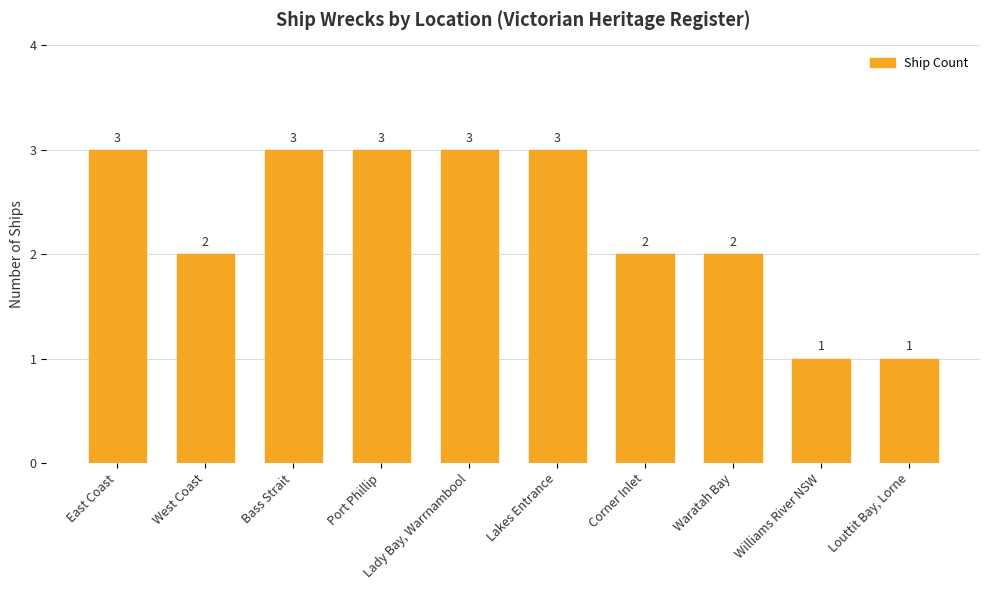

The value at Bass Strait is 1. True or false?

False